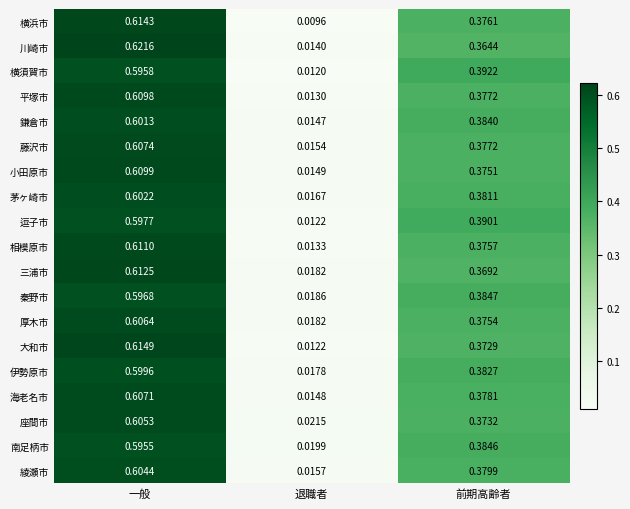

Which series has the largest range (max minus min)?

川崎市